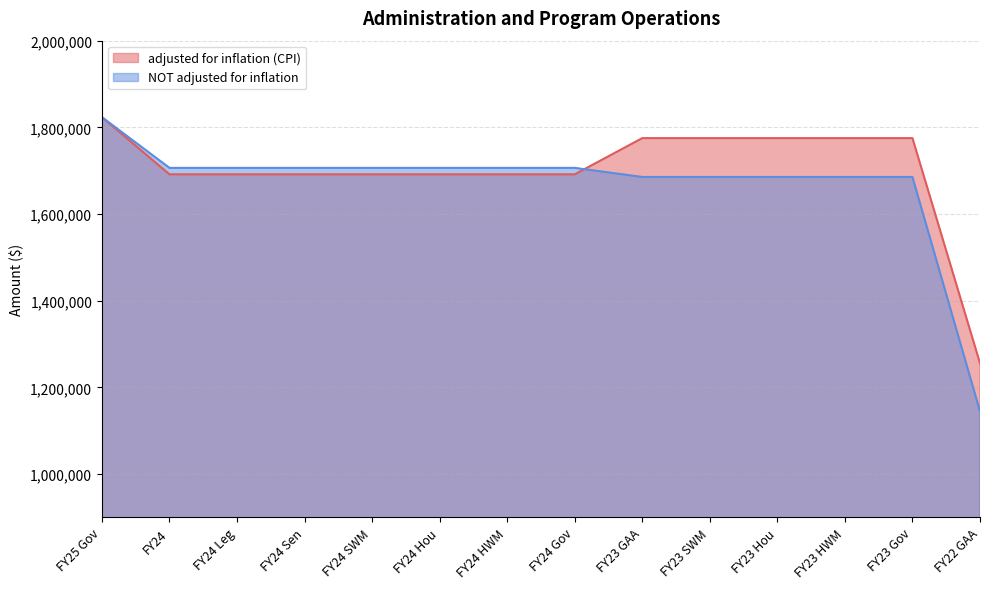

Rank the categories by NOT adjusted for inflation value from highest to lowest.

FY25 Gov, FY24 Hou, FY24 HWM, FY24, FY24 Leg, FY24 Sen, FY24 SWM, FY24 Gov, FY23 GAA, FY23 SWM, FY23 Hou, FY23 HWM, FY23 Gov, FY22 GAA